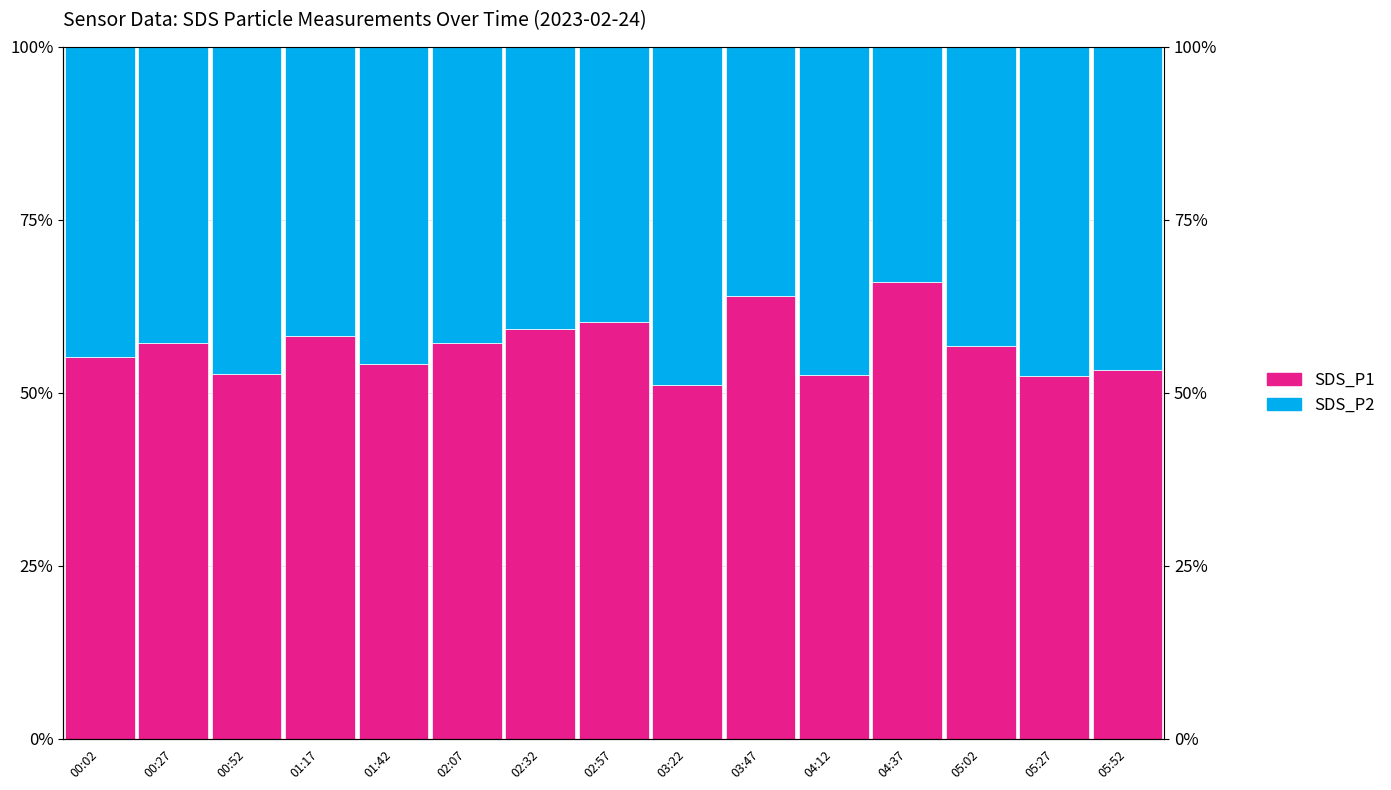

Which series has the widest spread of values?

SDS_P1